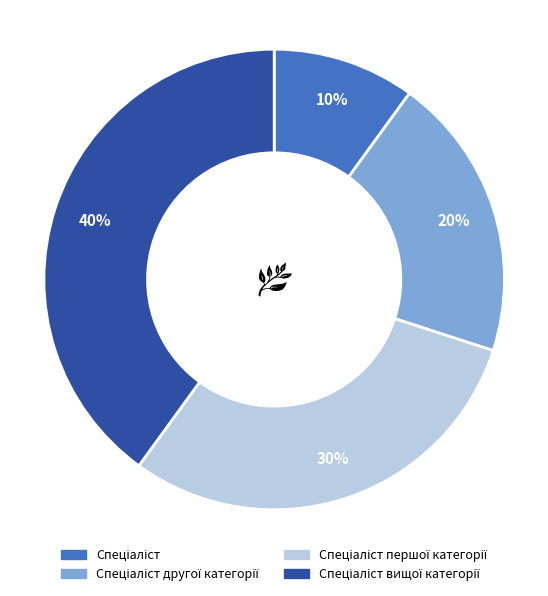

To the nearest percent, what is the average slice percentage?

25%